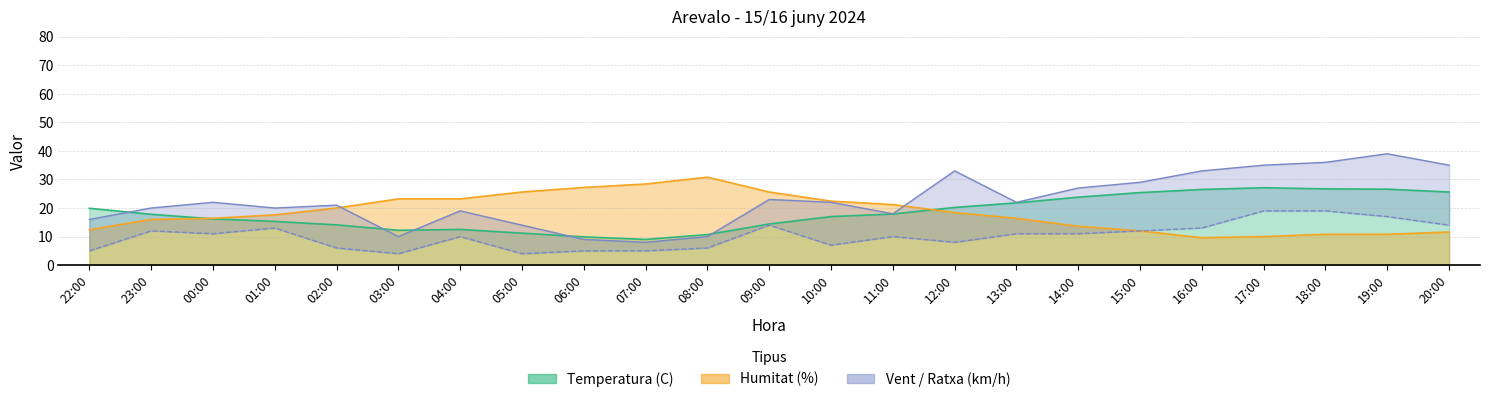

How many values in the Humitat (%) series are below 17?

11